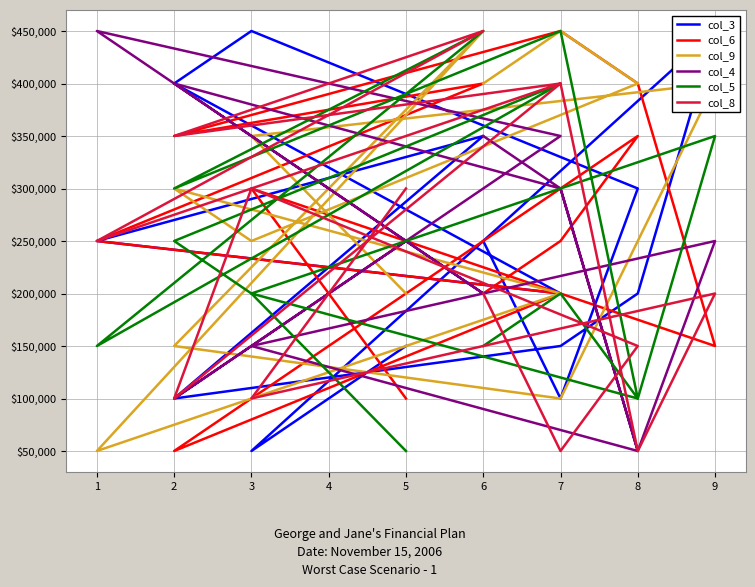

How many col_8 values are between 100000 and 350000?

9